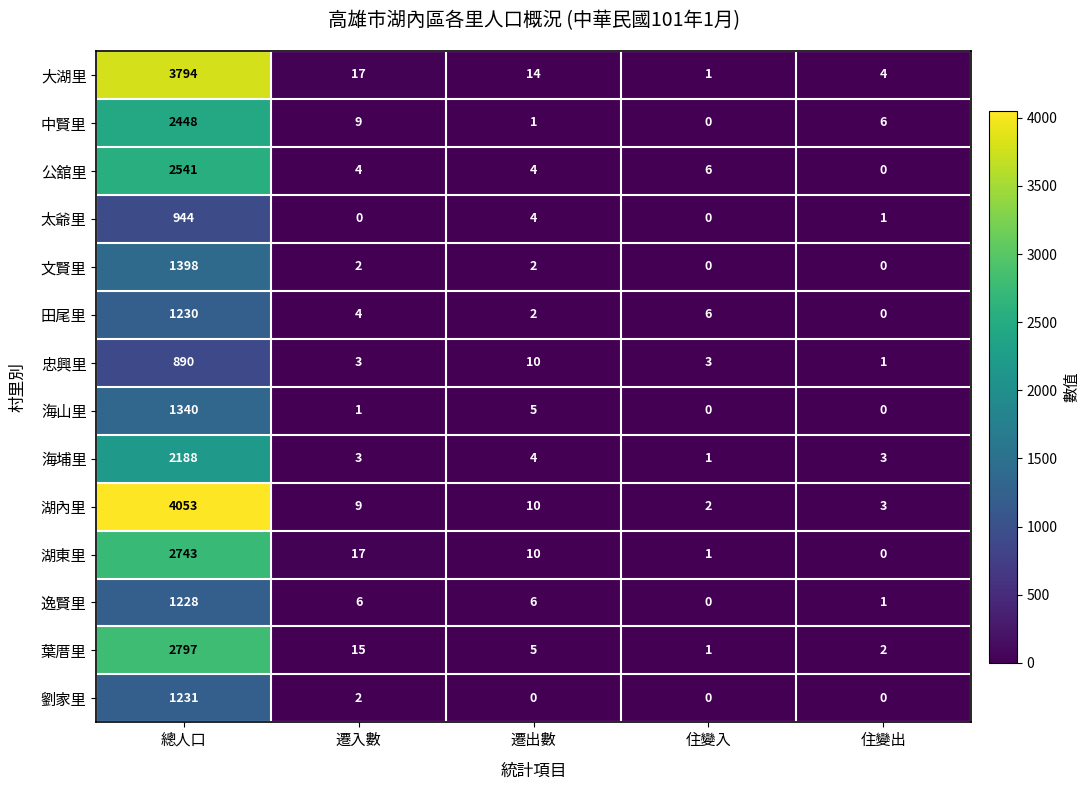

List the series in order of their peak value, lowest first.

忠興里, 太爺里, 逸賢里, 田尾里, 劉家里, 海山里, 文賢里, 海埔里, 中賢里, 公舘里, 湖東里, 葉厝里, 大湖里, 湖內里